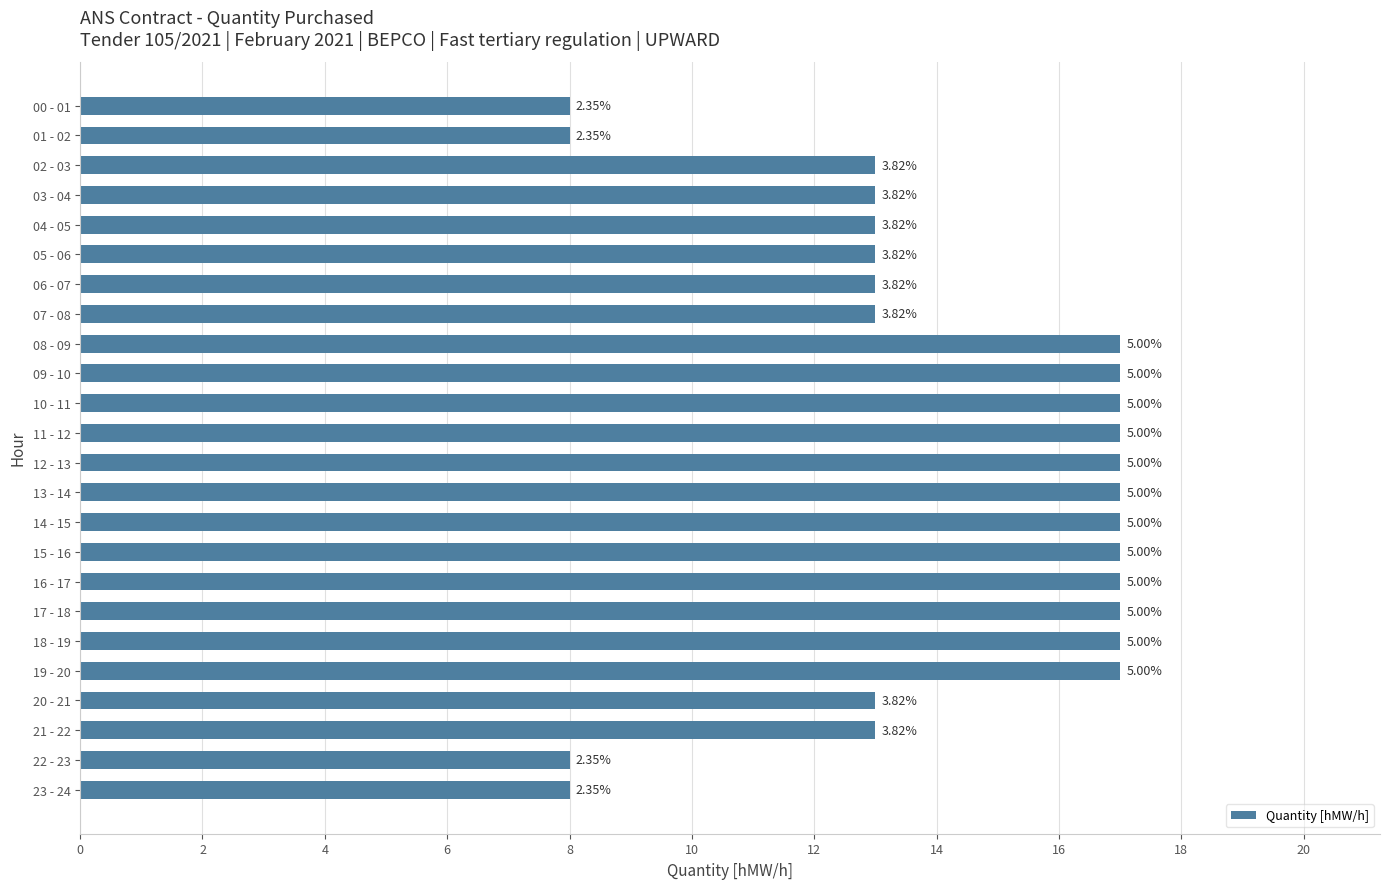

What is the difference between the maximum and second lowest values?

9